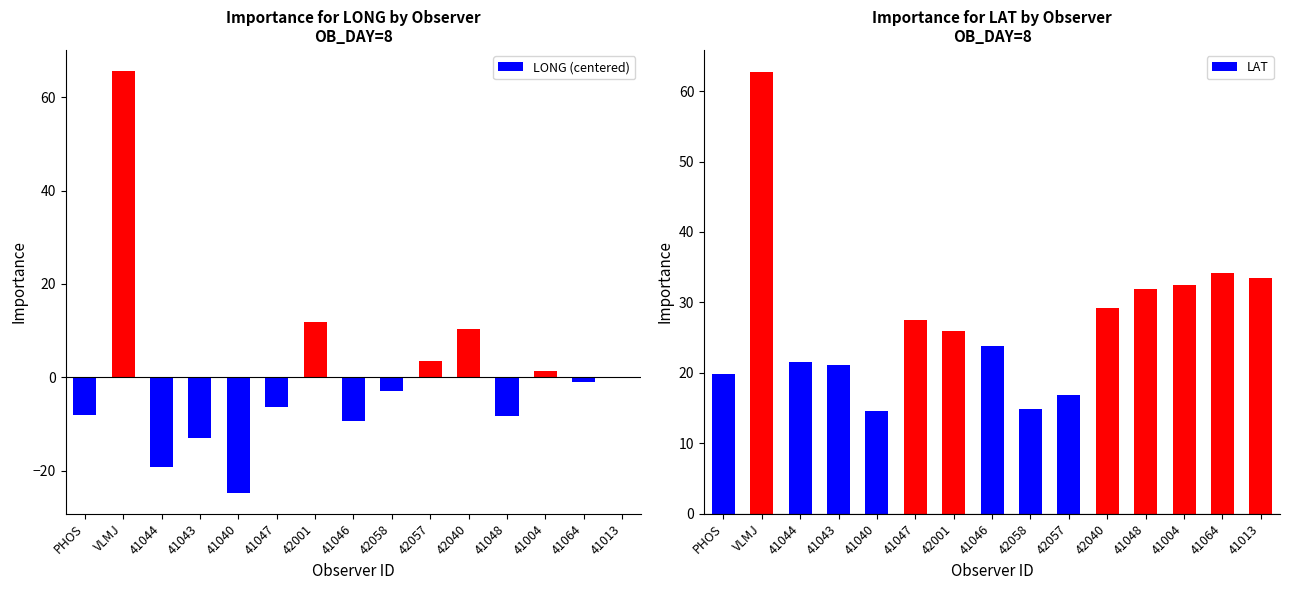

Reading left to right, transcribe all the data shown in this chart.

LONG (centered): PHOS=-8.1	VLMJ=65.6	41044=-19.2	41043=-12.9	41040=-24.7	41047=-6.3	42001=11.9	41046=-9.4	42058=-2.9	42057=3.6	42040=10.4	41048=-8.2	41004=1.3	41064=-0.9	41013=-0.1
LAT: PHOS=19.8	VLMJ=62.7	41044=21.6	41043=21.1	41040=14.6	41047=27.5	42001=25.9	41046=23.8	42058=14.9	42057=16.9	42040=29.2	41048=31.9	41004=32.5	41064=34.2	41013=33.4